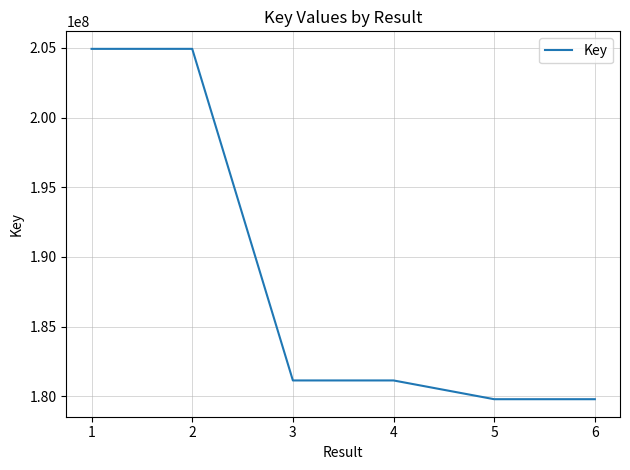

What is the sum of all values?

1131685628